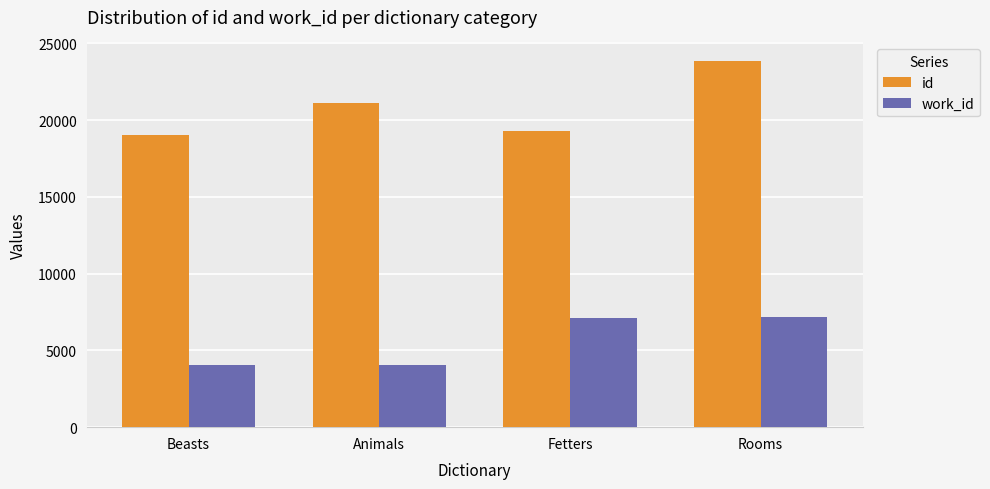

Which category has the highest value in the id series?

Rooms